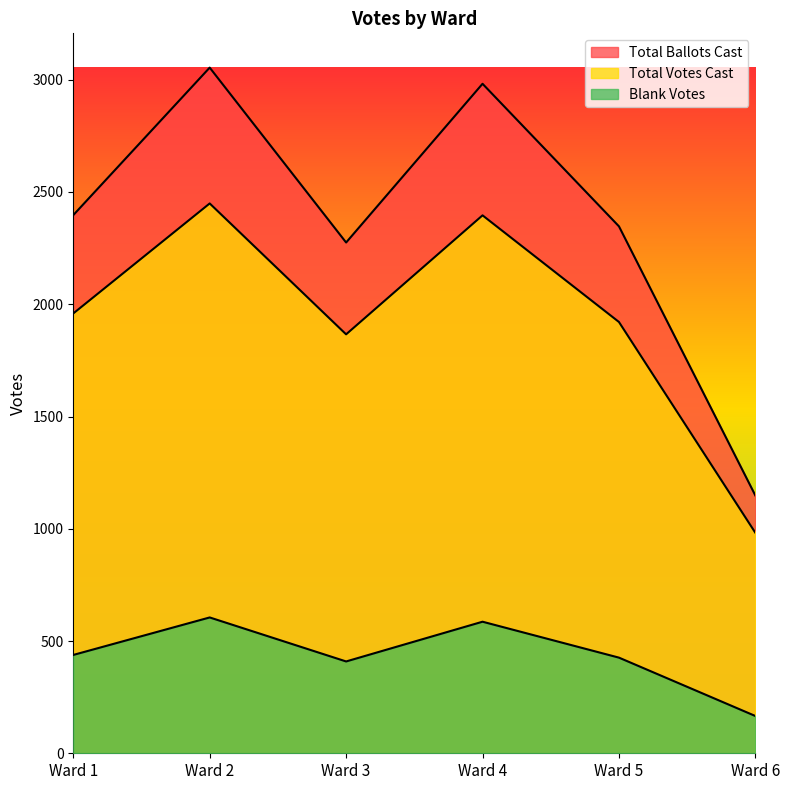

What is the value of the Blank Votes point at the 4th from the left?

586